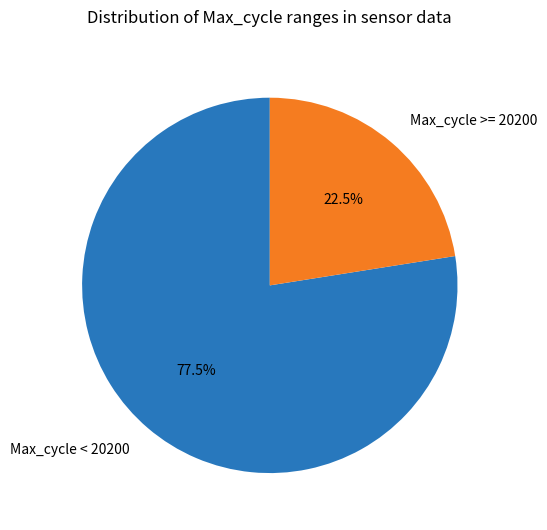

Approximately how many times larger is the value at Max_cycle >= 20200 compared to Max_cycle < 20200?

0.3